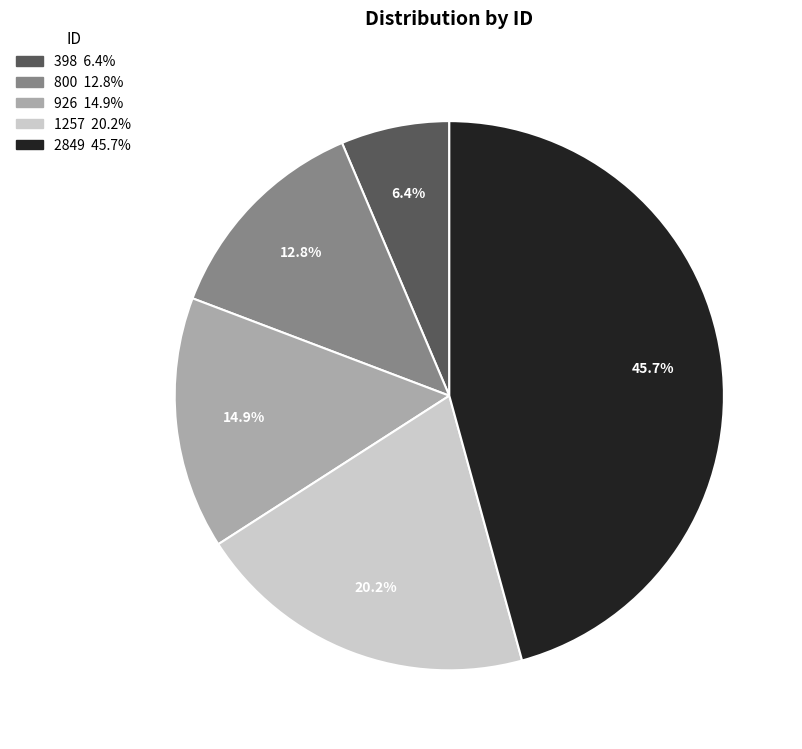

True or false: 1257 accounts for 9% of the total.

False